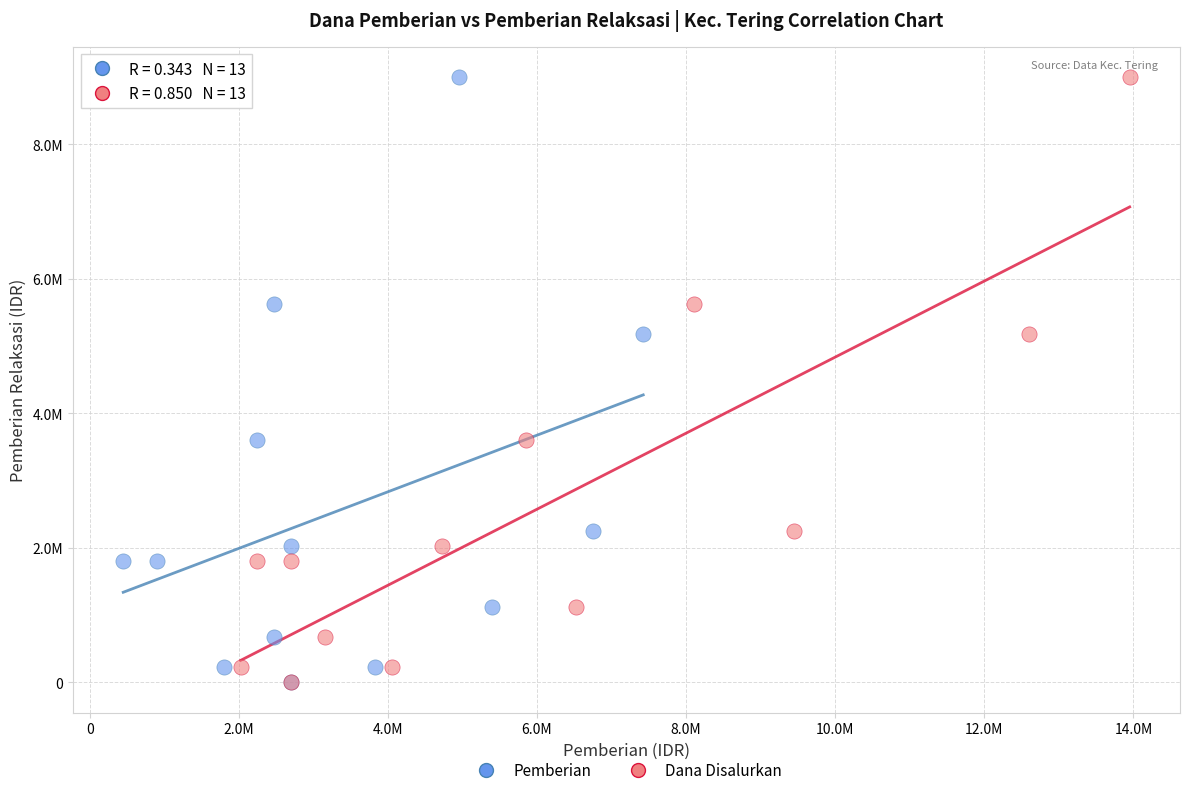

What are all the series names shown in the legend?

Pemberian, Dana Disalurkan